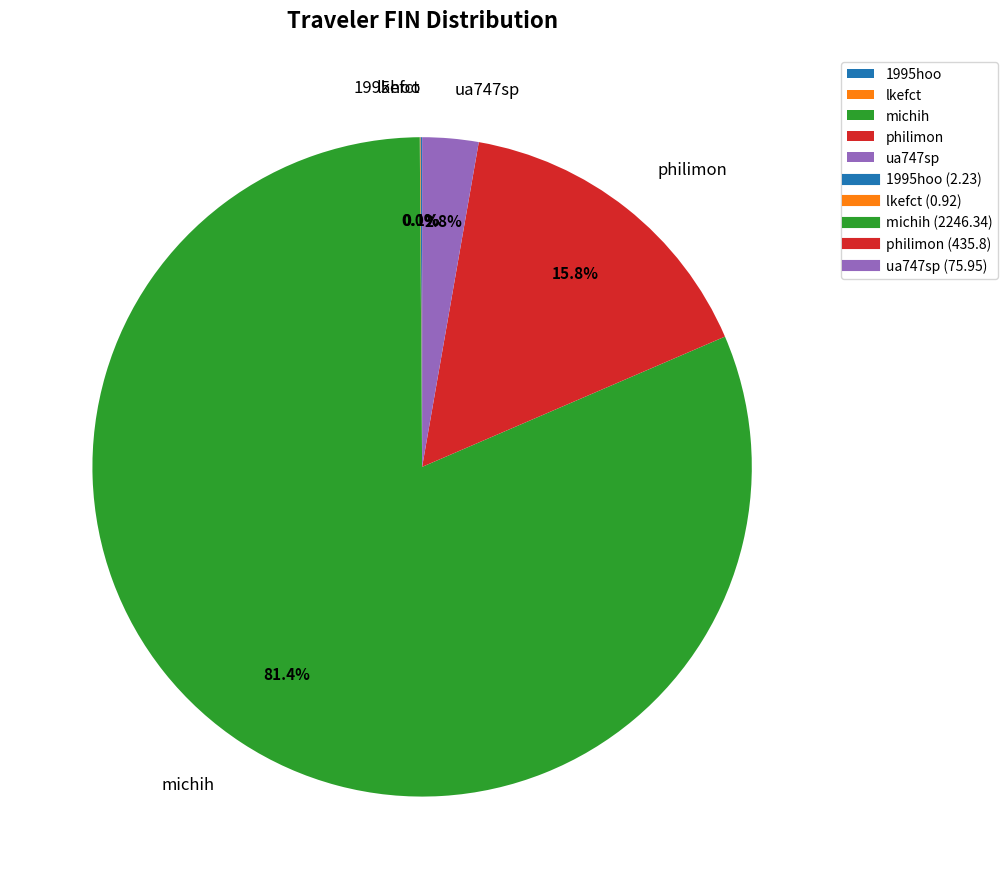

What percentage is NOT represented by philimon?

84.2%